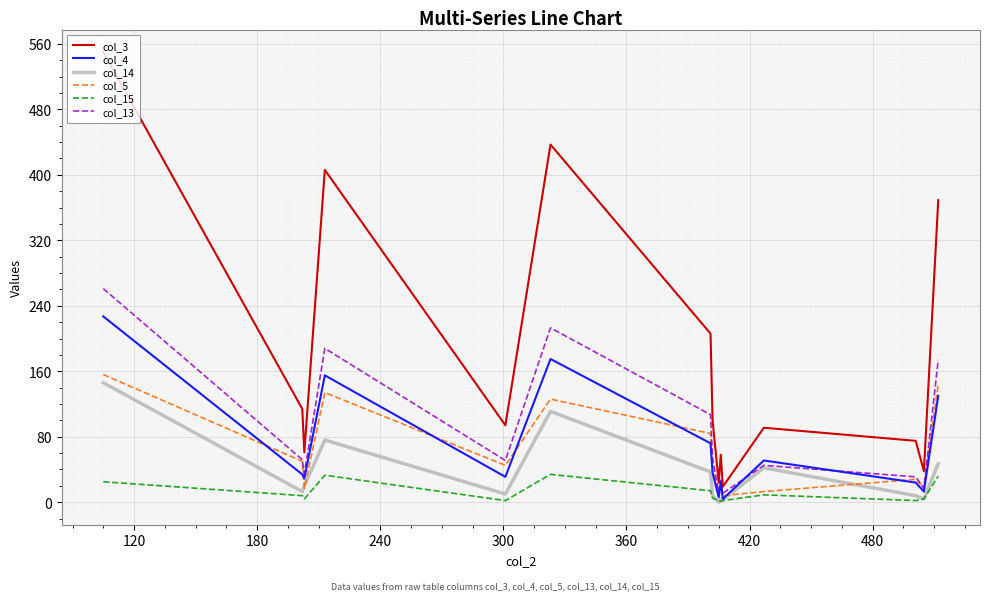

Which series has the widest spread of values?

col_3